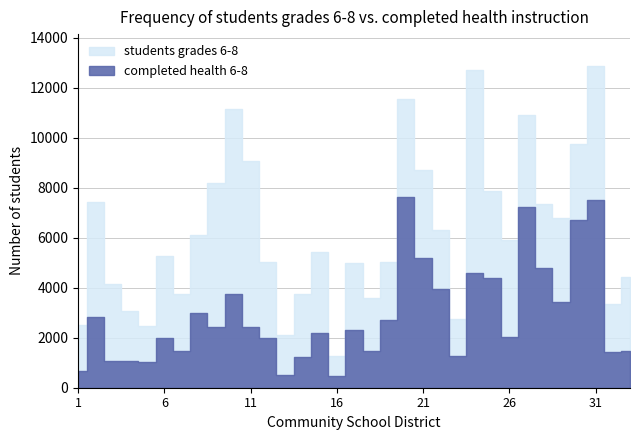

Which category has the lowest value in the completed health 6-8 series?

16